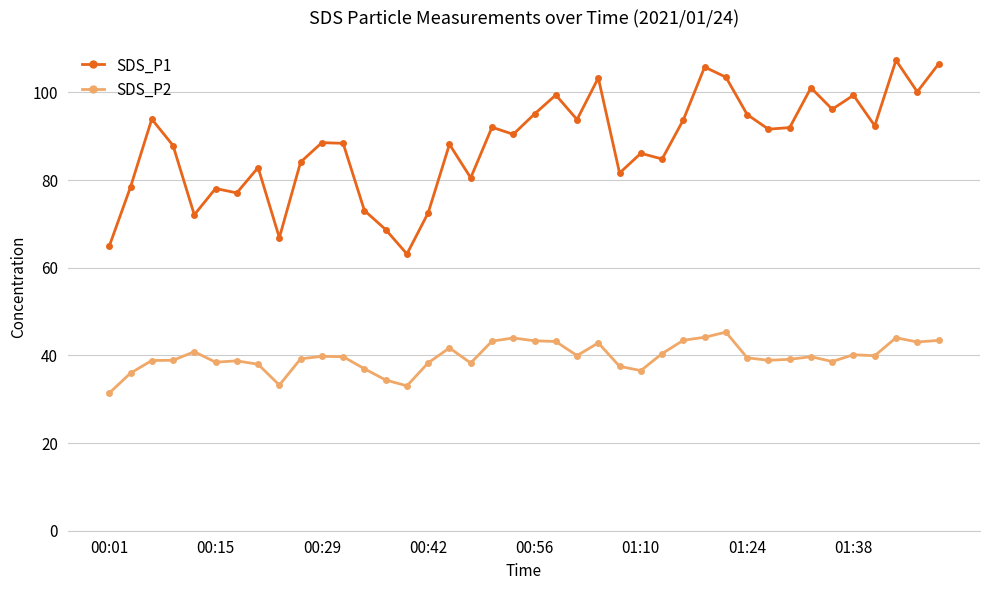

What is the maximum value shown in the chart?

107.3